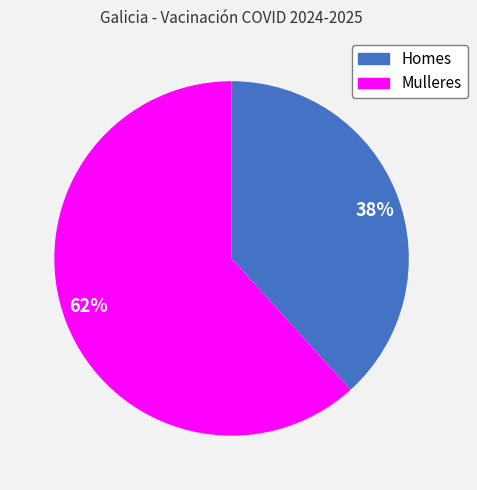

Approximately how many times larger is the value at 38% compared to 62%?

0.6